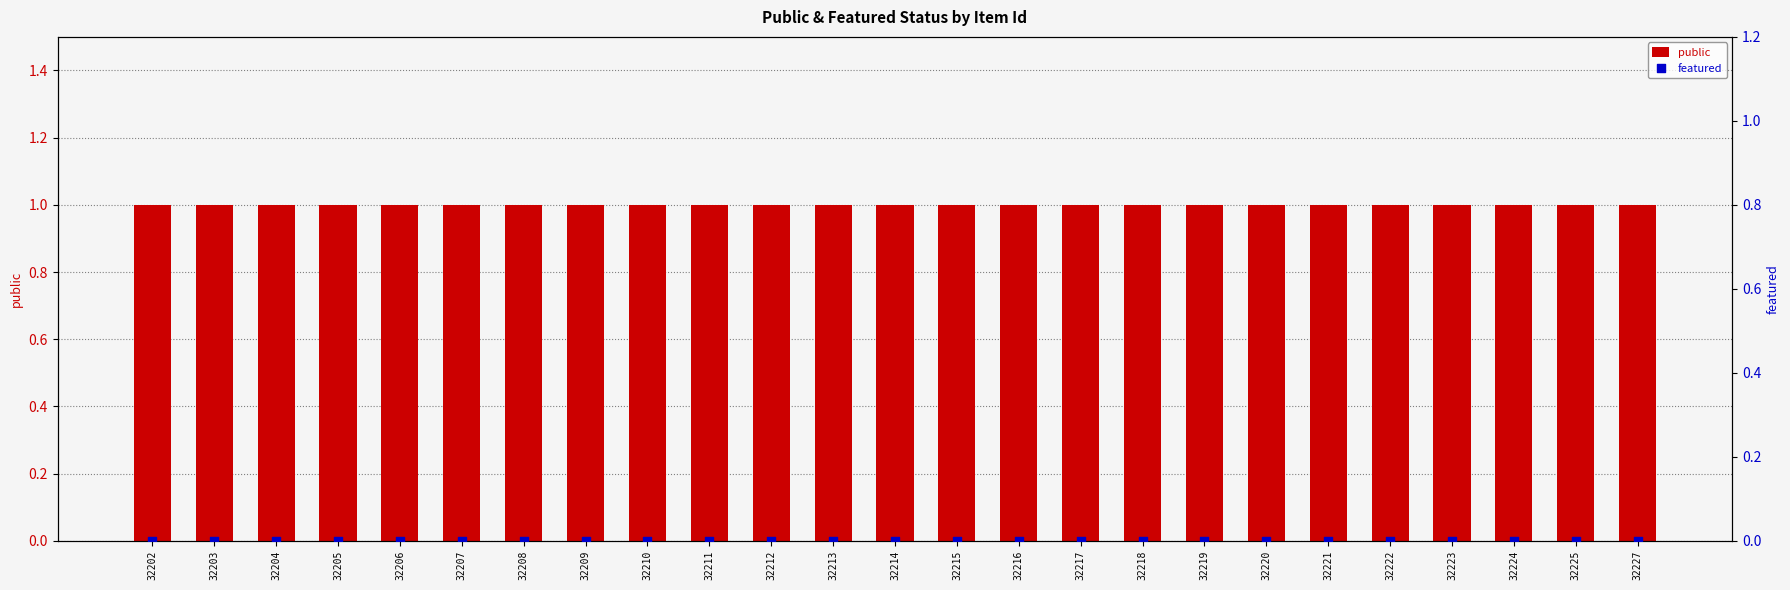

At which category is the sum across all series the highest?

32202